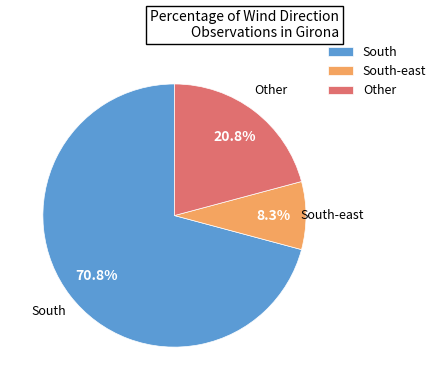

Does South represent more than half of the total?

Yes